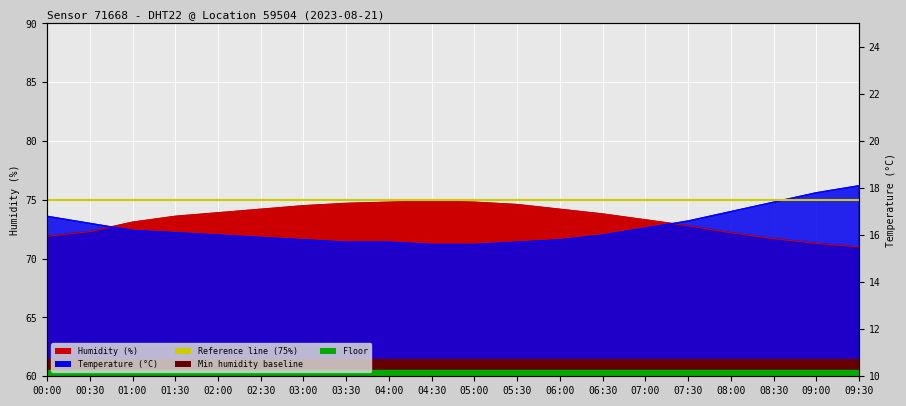

After their last crossing, which series has the higher values: humidity or temperature?

temperature